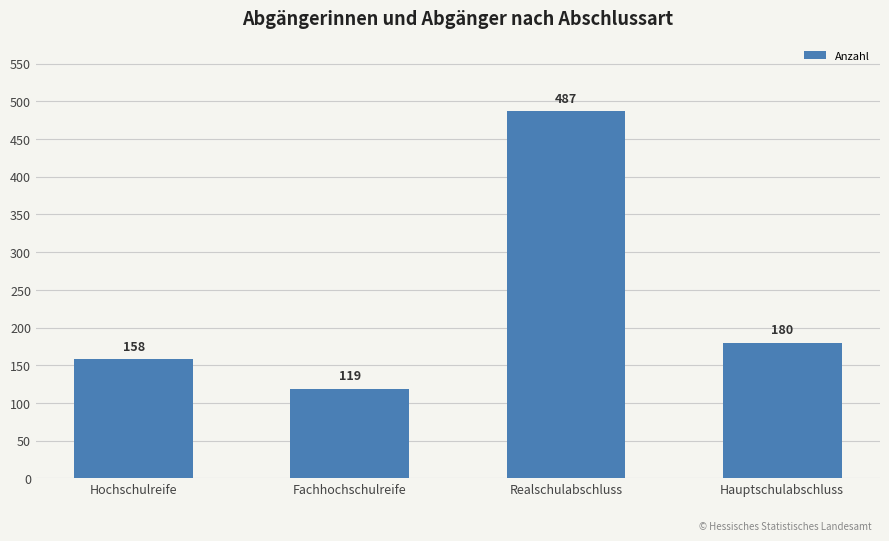

Are the bars grouped side by side (vs. stacked)?

No